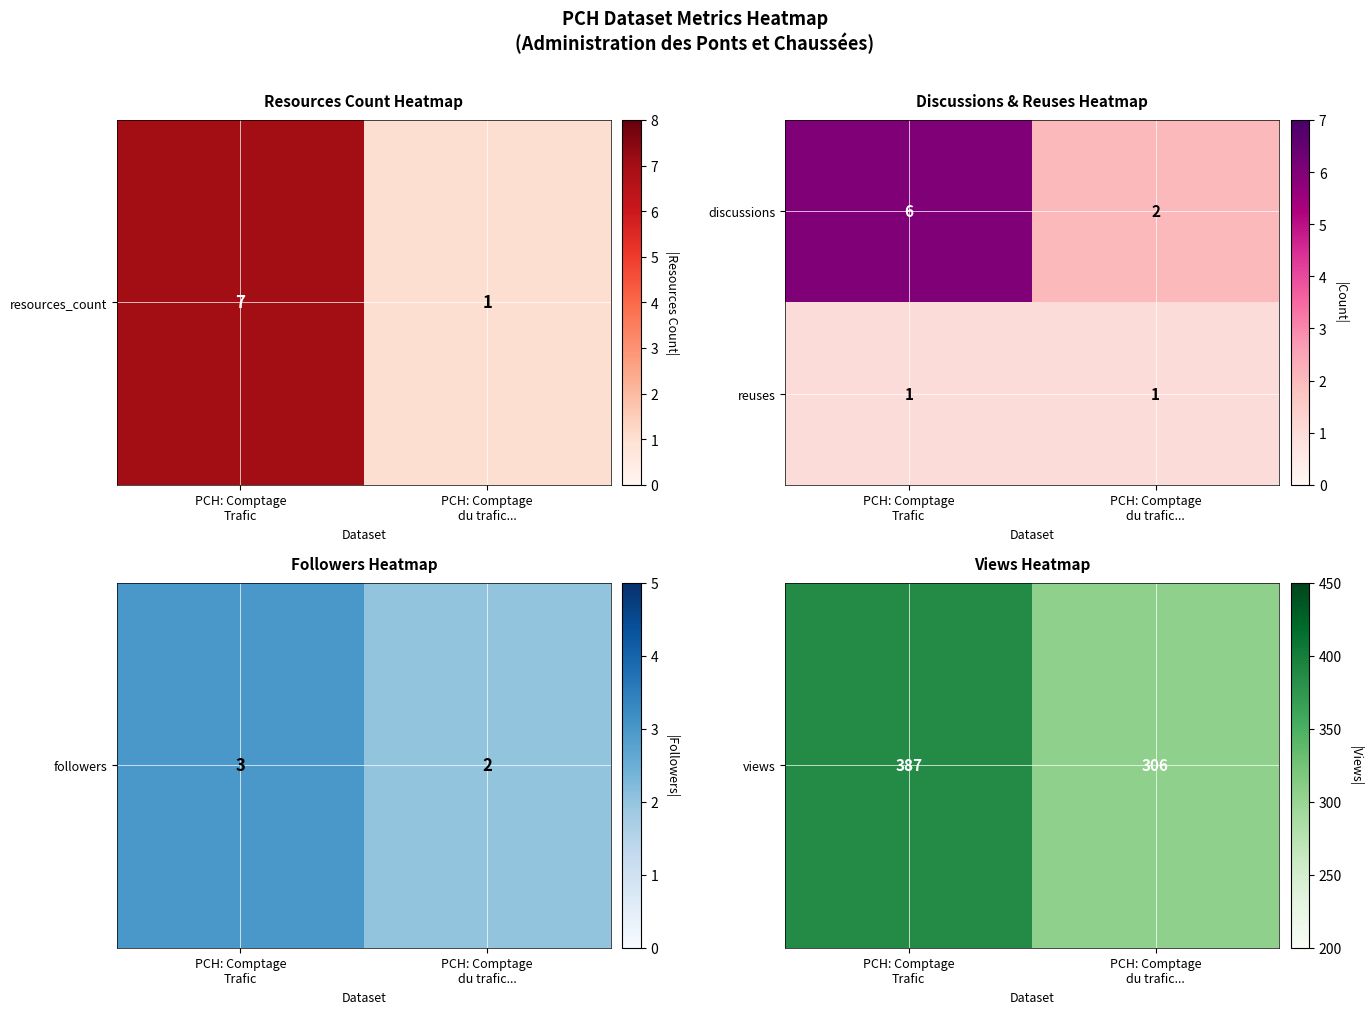

Rank the series by their maximum value, from lowest to highest.

reuses, discussions